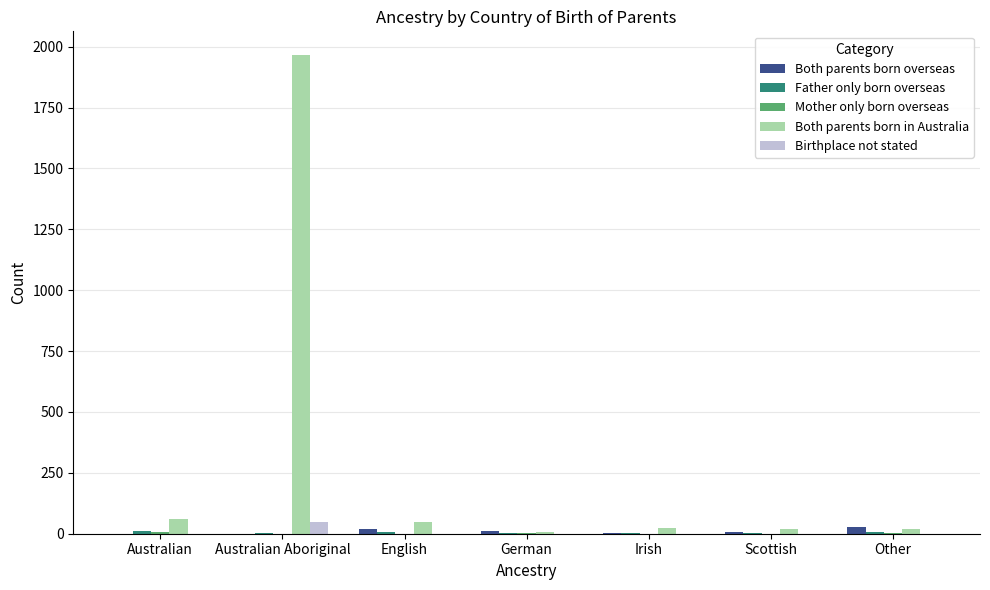

Are the bars grouped side by side (vs. stacked)?

Yes